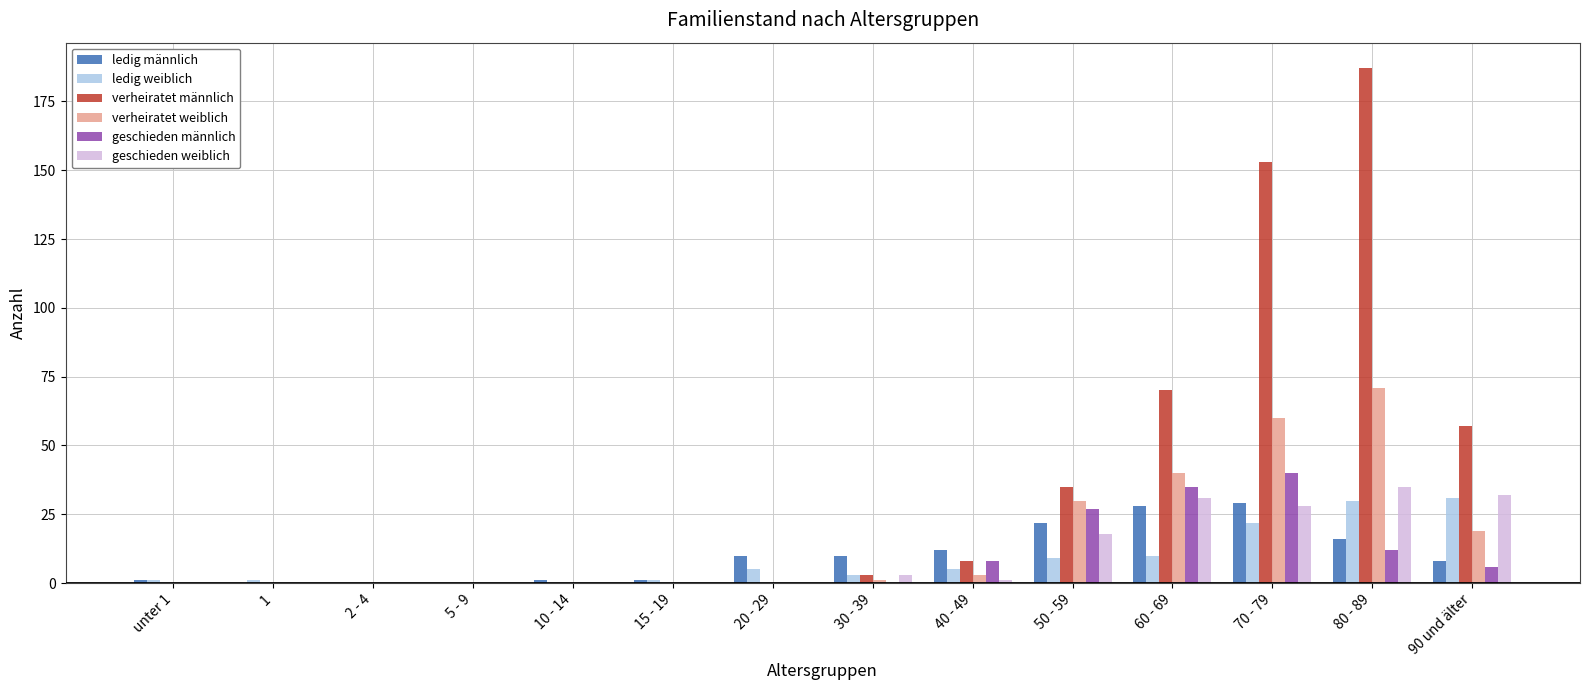

At which category is the sum across all series the highest?

80 - 89